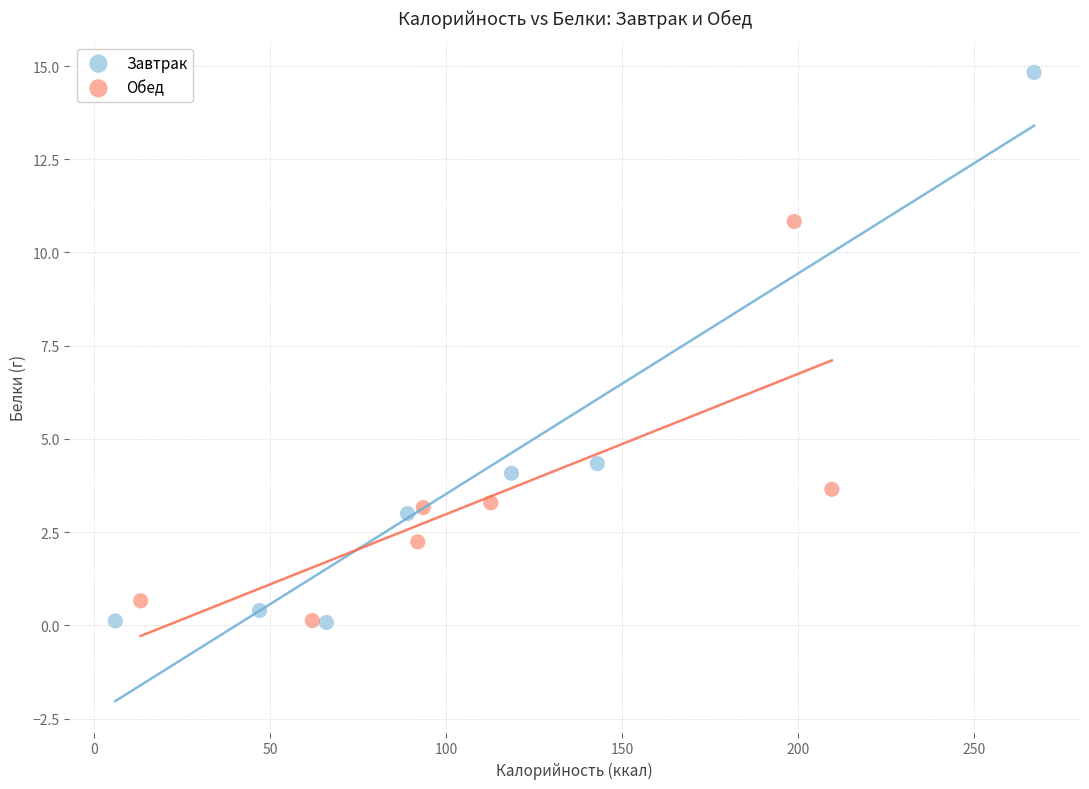

Which series has the largest Y range (max minus min)?

Завтрак